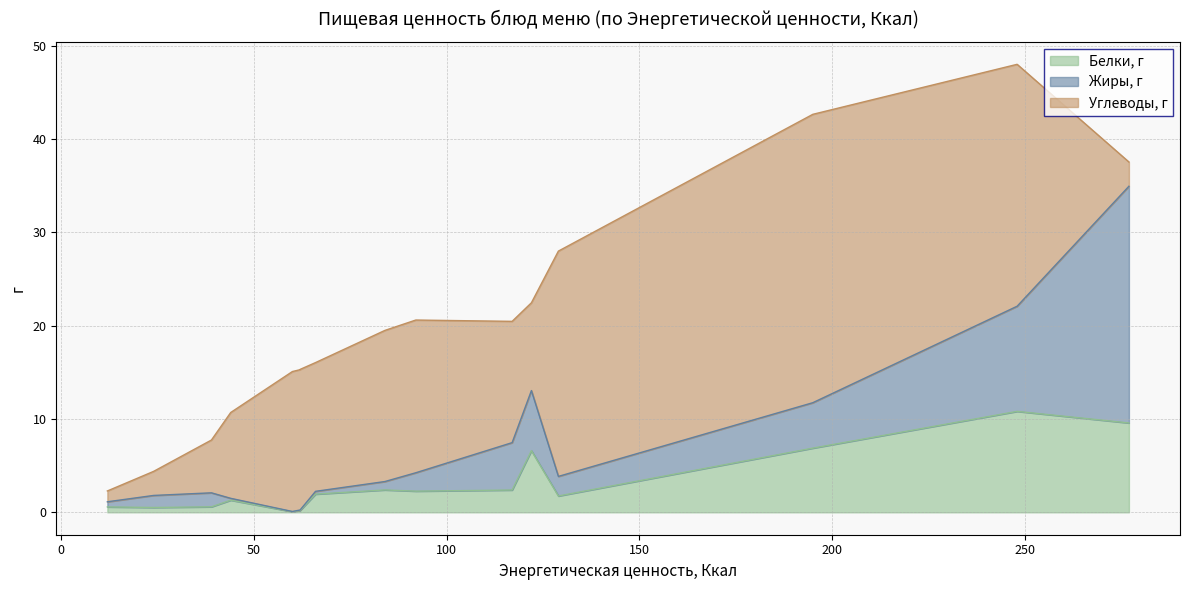

Which series has the widest spread of values?

Углеводы, г